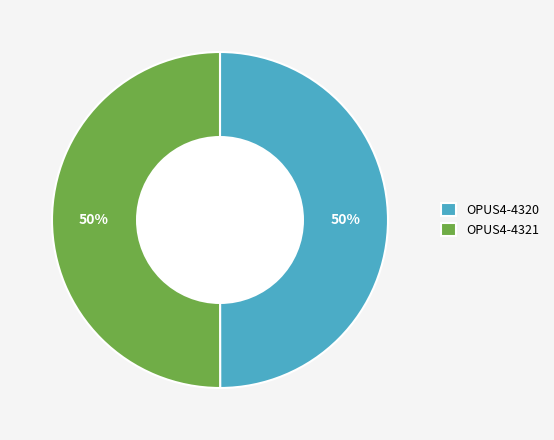

Combined, do OPUS4-4321 and OPUS4-4320 account for over 50%?

Yes